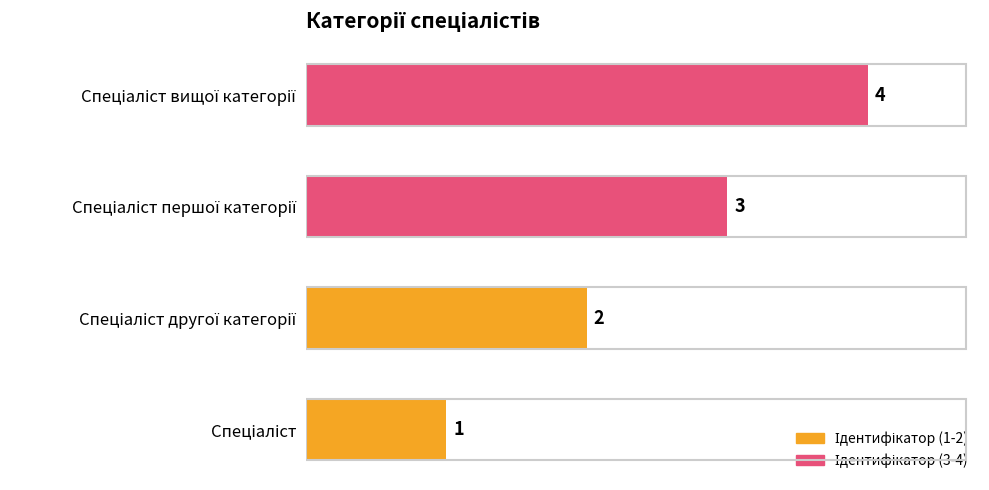

How many values are between 2 and 4?

3